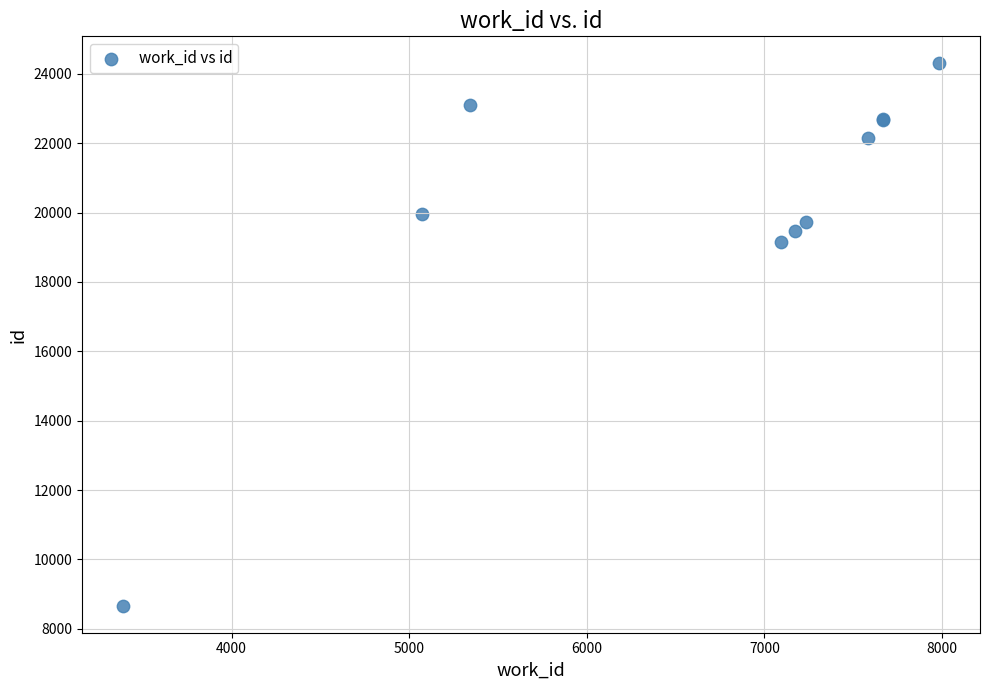

What Y value in the scatter plot is closest to 16483?

19163